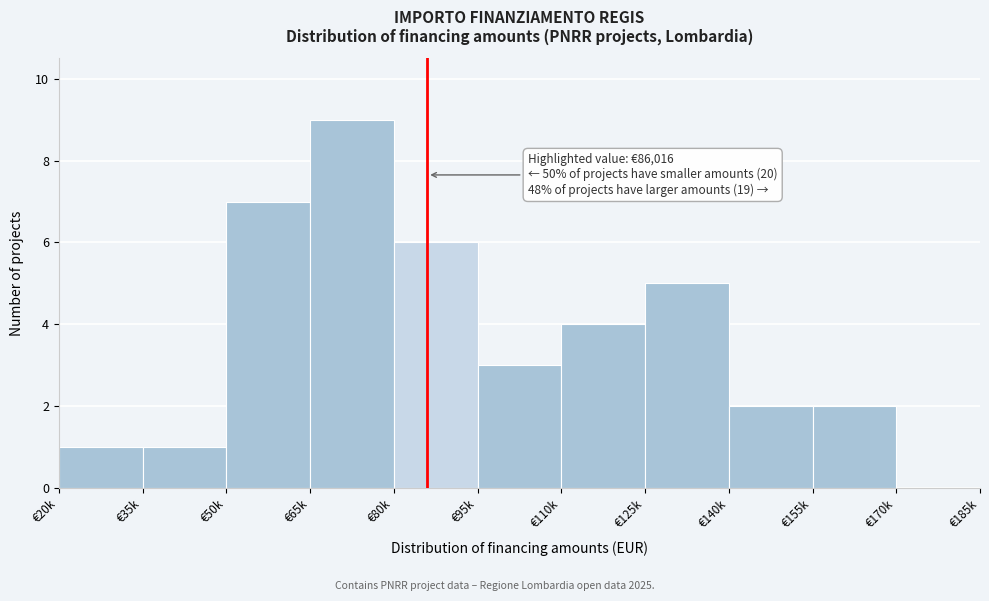

Reading left to right, list all the values displayed in this chart.

€20k=1	€35k=1	€50k=7	€65k=9	€80k=6	€95k=3	€110k=4	€125k=5	€140k=2	€155k=2	€170k=0